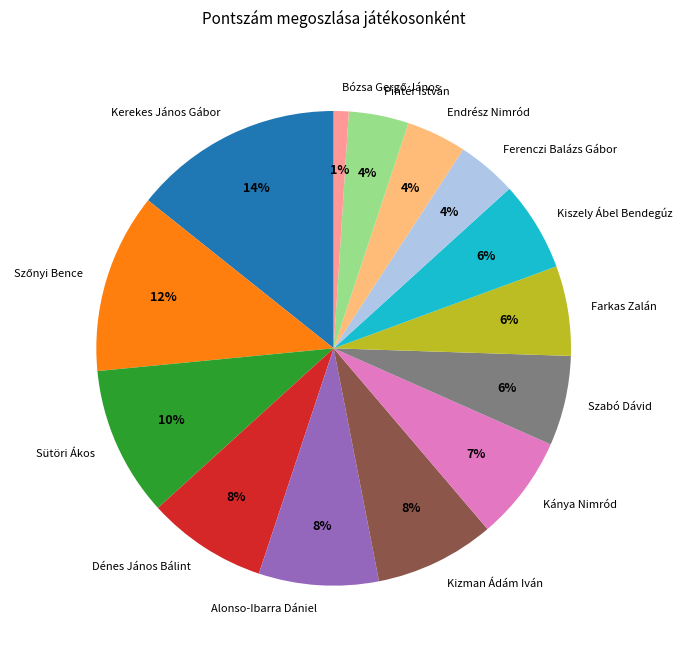

Which category has the biggest portion of the pie?

Kerekes János Gábor